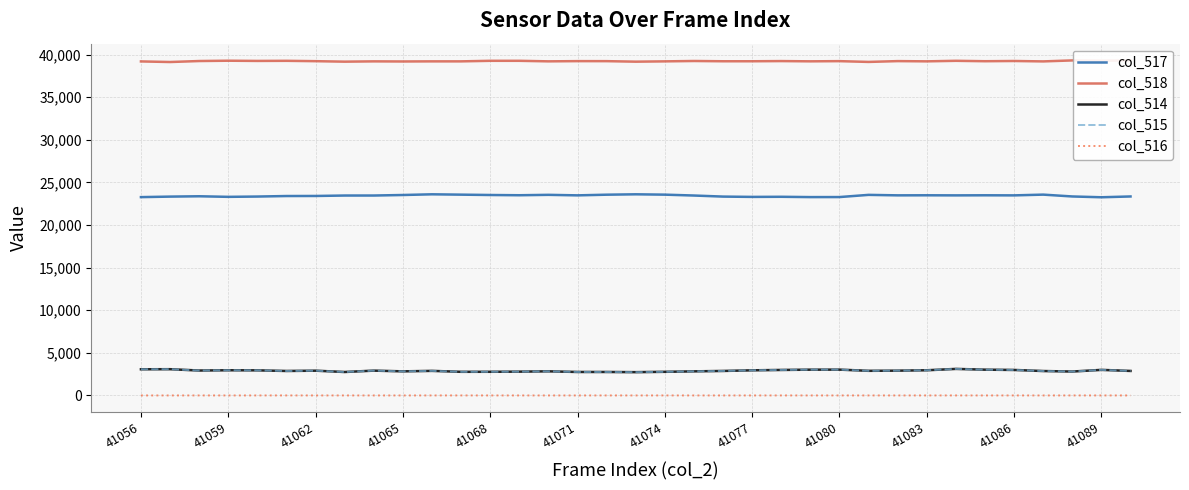

The value of col_515 at 41056 is 3071. True or false?

True